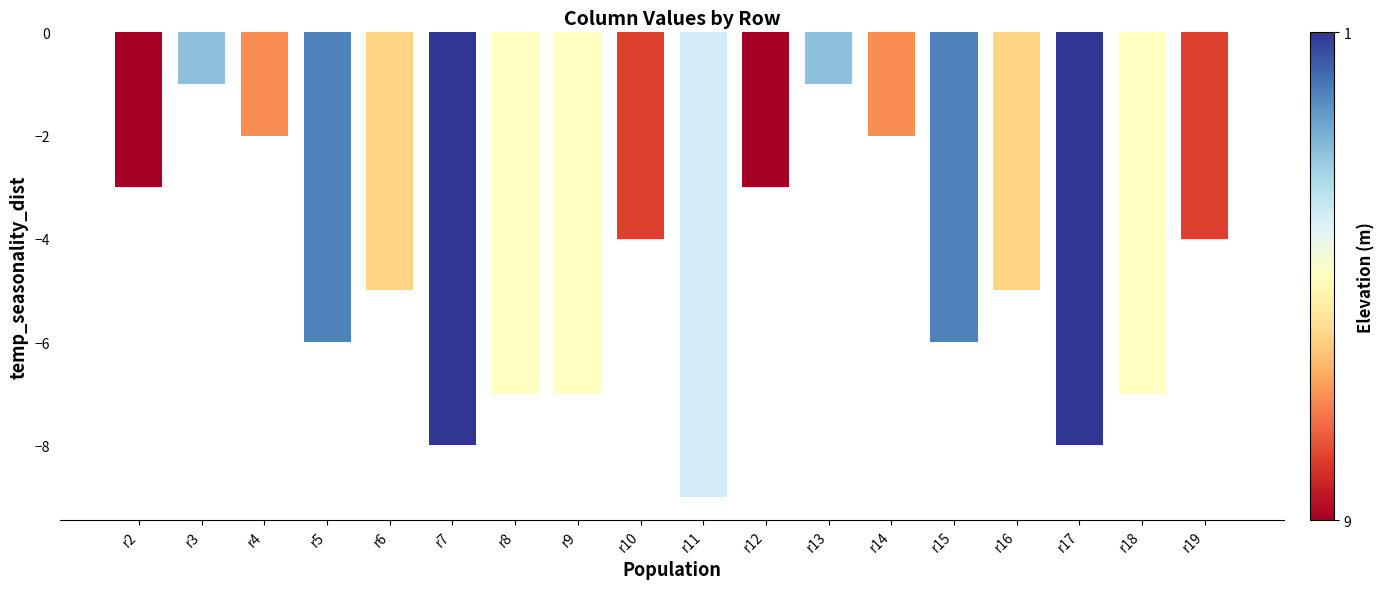

What is the maximum value shown in the chart?

-1